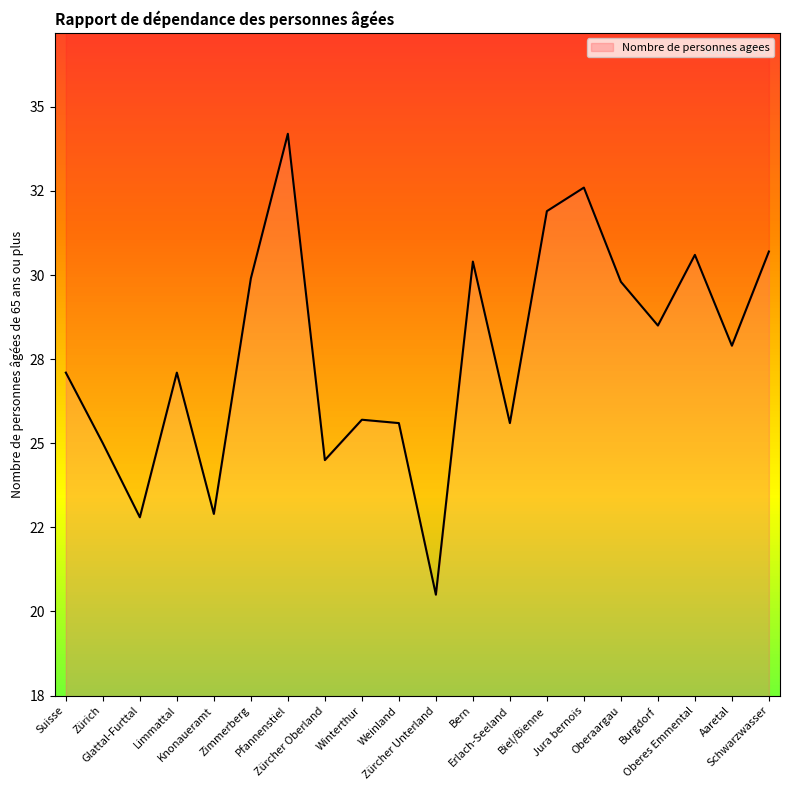

What is the value of the 19th point from the left?

27.9